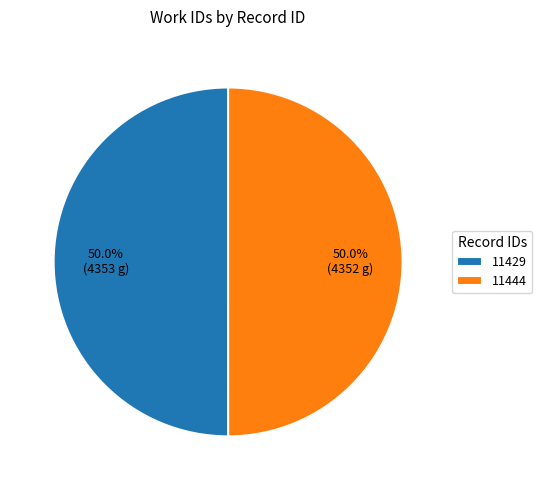

What is the ratio of the value at 11429 to the value at 11444?

1.0